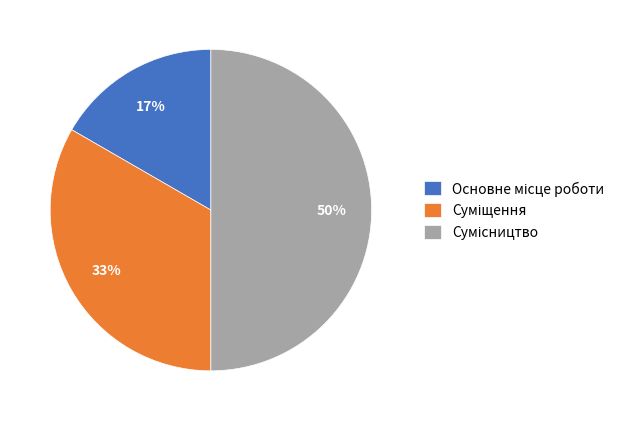

Do Сумісництво and Суміщення together represent more than half of the pie?

Yes